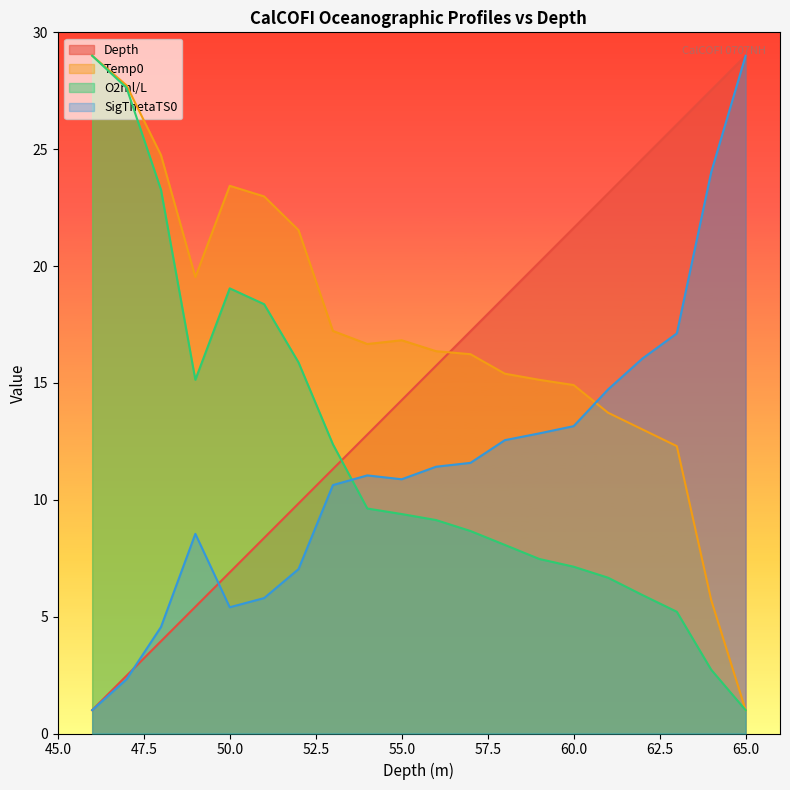

Reading left to right, transcribe all the data shown in this chart.

Depth: 65=29.0	64=27.5	63=26.1	62=24.6	61=23.1	60=21.6	59=20.2	58=18.7	57=17.2	56=15.7	55=14.3	54=12.8	53=11.3	52=9.8	51=8.4	50=6.9	49=5.4	48=3.9	47=2.5	46=1.0
Temp0: 65=1.0	64=5.7	63=12.3	62=13.0	61=13.7	60=14.9	59=15.1	58=15.4	57=16.2	56=16.4	55=16.8	54=16.7	53=17.2	52=21.5	51=23.0	50=23.4	49=19.5	48=24.7	47=27.7	46=29.0
O2ml/L: 65=1.0	64=2.7	63=5.2	62=5.9	61=6.7	60=7.1	59=7.5	58=8.1	57=8.7	56=9.1	55=9.4	54=9.6	53=12.4	52=15.9	51=18.4	50=19.0	49=15.1	48=23.3	47=27.6	46=29.0
SigThetaTS0: 65=29.0	64=24.0	63=17.1	62=16.0	61=14.7	60=13.2	59=12.8	58=12.6	57=11.6	56=11.4	55=10.9	54=11.0	53=10.6	52=7.0	51=5.8	50=5.4	49=8.5	48=4.6	47=2.3	46=1.0